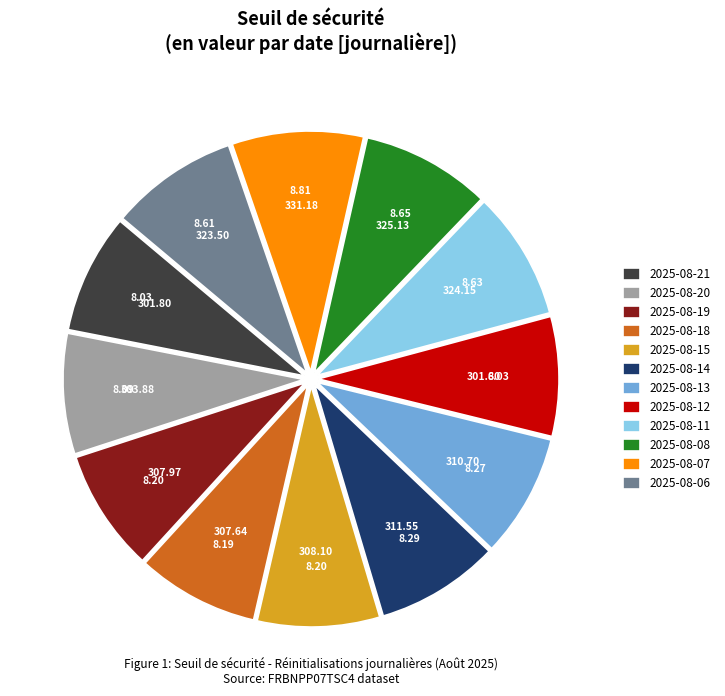

Is there a majority slice in this chart?

No